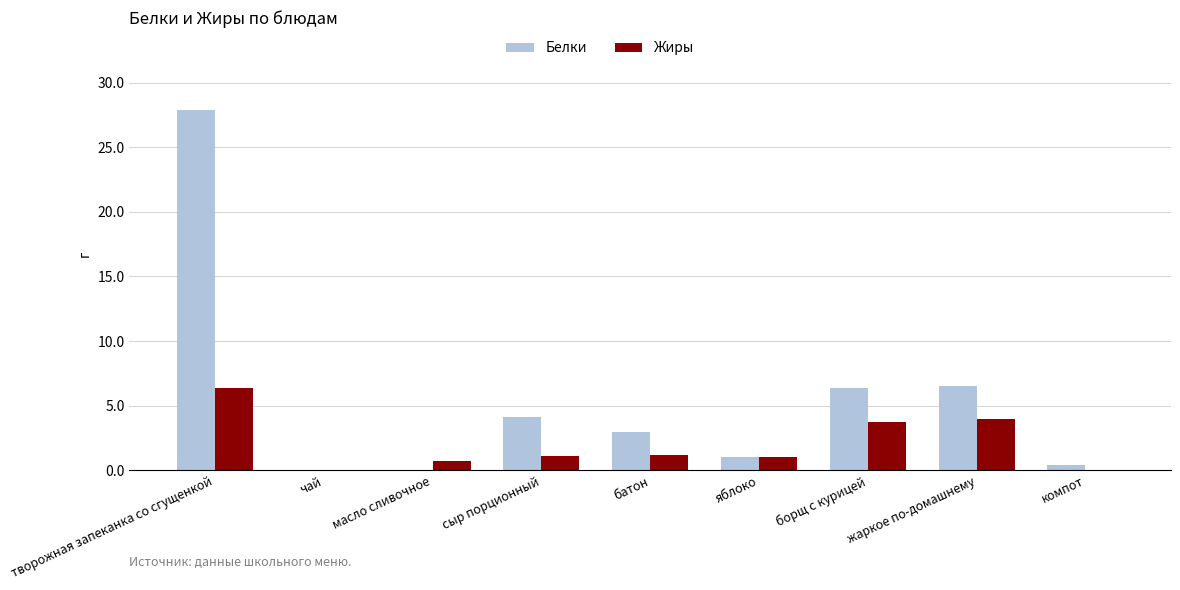

At which label does Белки reach its peak?

творожная запеканка со сгущенкой